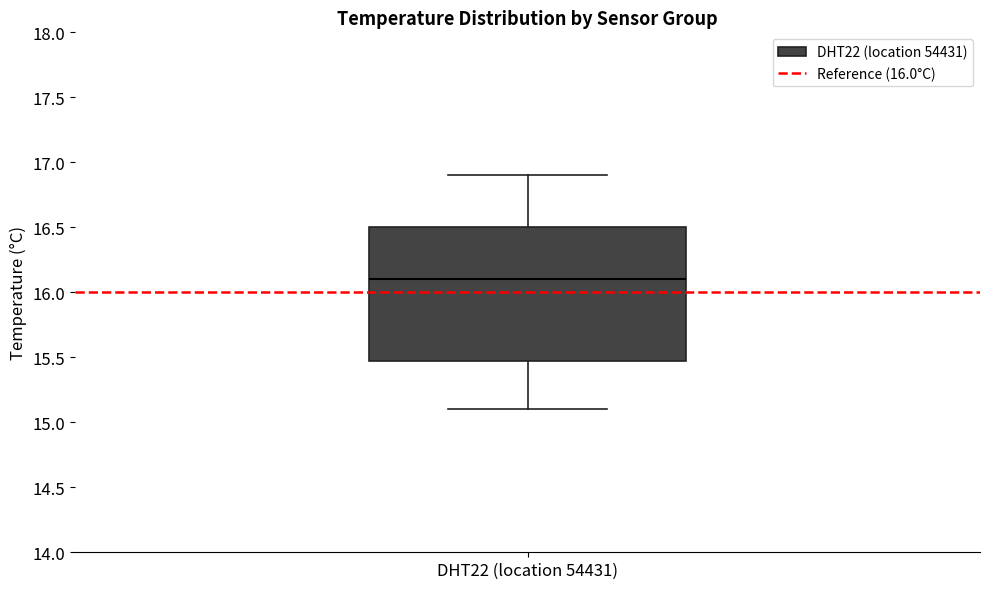

Read this box plot against the y-axis: the position of the median line, the range covered by the box, and the ends of both whiskers. The values are not printed on the chart, so give them approximately, as read against the axis.

median 16.1, box 15.5 to 16.5, whiskers 15.1 to 16.9